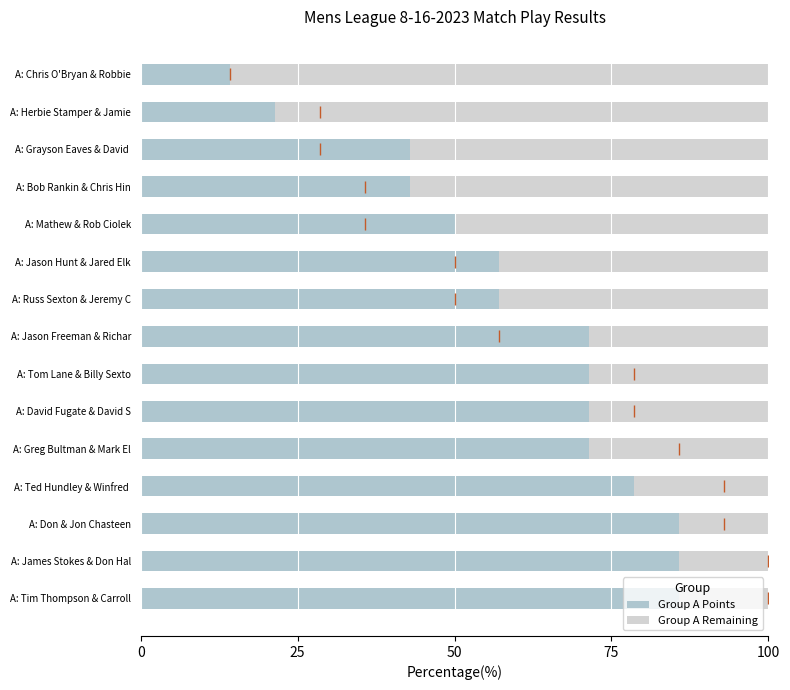

How many data points in Group A Points are above 71?

8